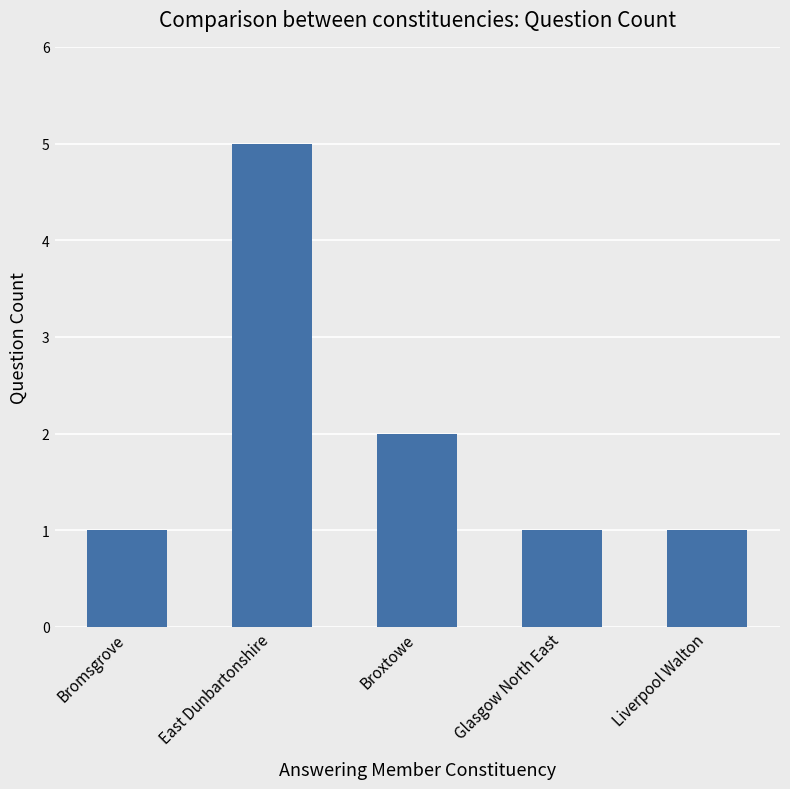

Count the values in the range 1 to 2.

4